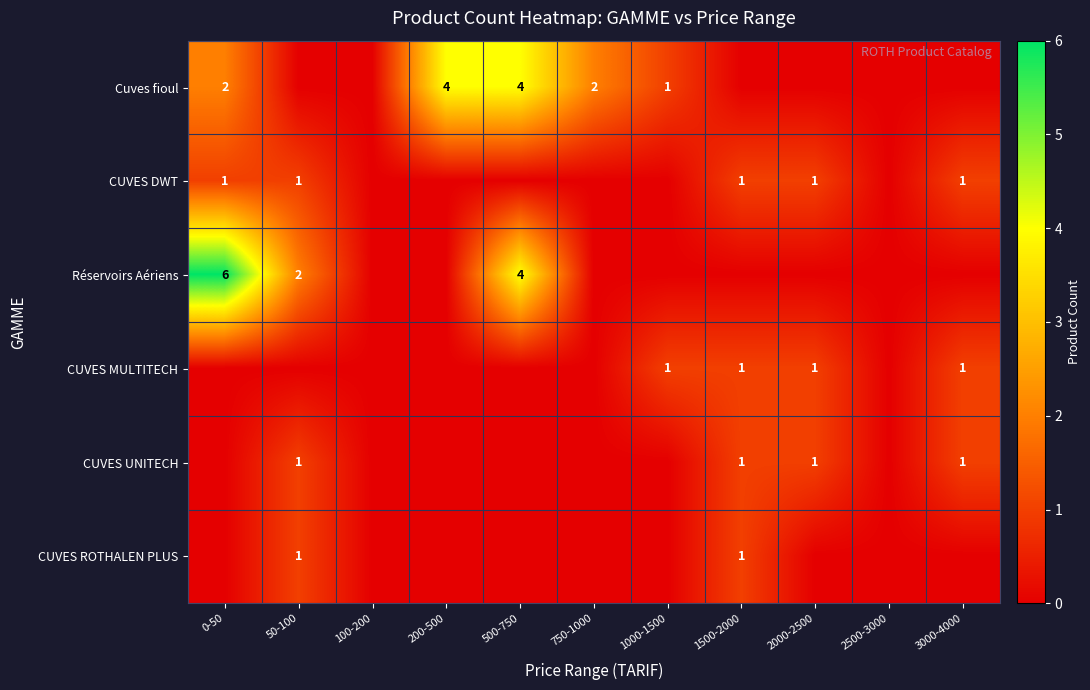

The CUVES UNITECH series shows 2 at 1500-2000. True or false?

False